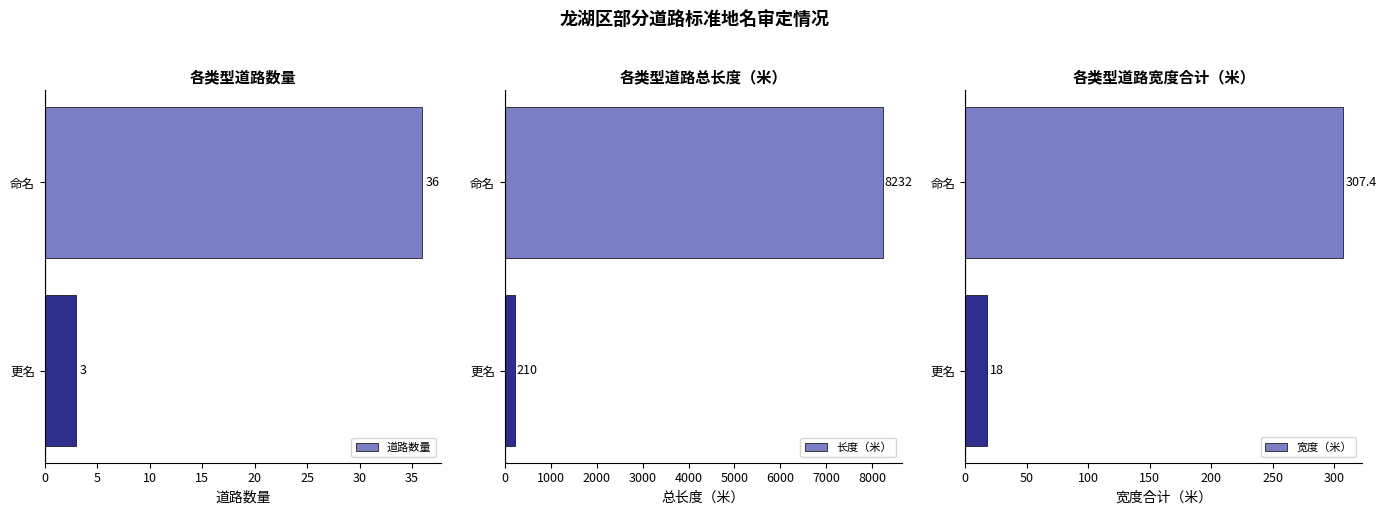

The value of 宽度（米） at 命名 is 496.1. True or false?

False